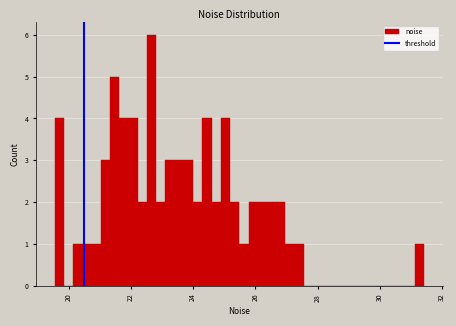

Read against the x-axis, roughly where is the centre of the tallest bar?

22.6